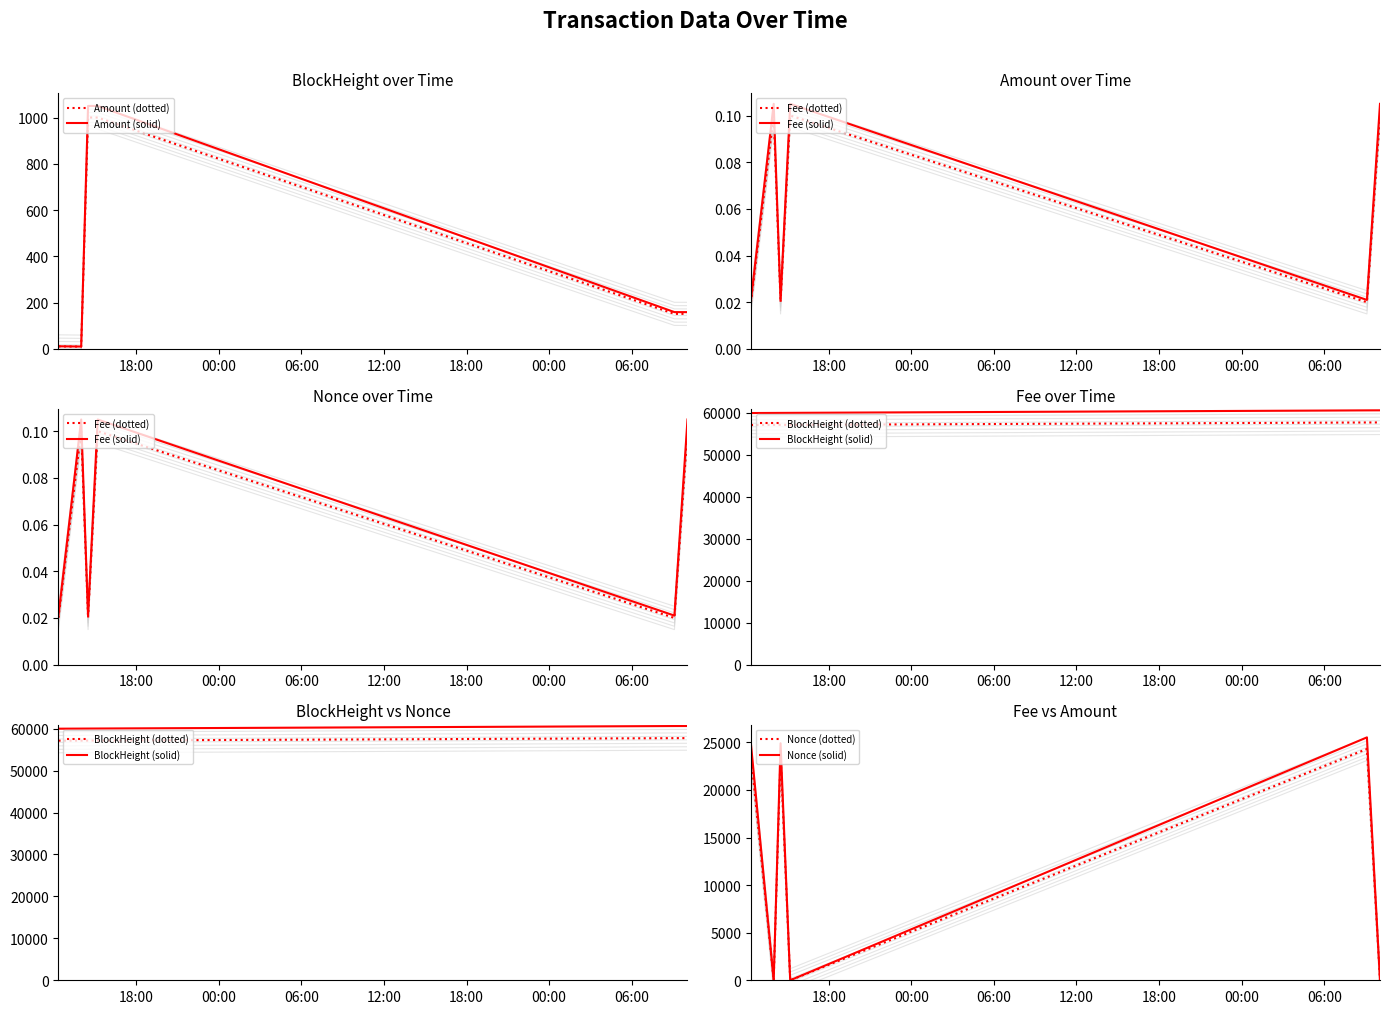

List the labels in order of Nonce value, smallest first.

2021-09-03 10:03:00, 2021-09-01 15:12:00, 2021-09-01 14:00:00, 2021-09-03 09:06:00, 2021-09-01 14:30:00, 2021-09-01 12:21:00